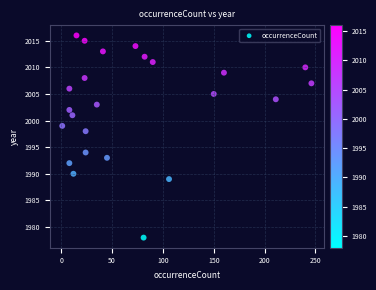

What Y value in the scatter plot is closest to 1997?

1998